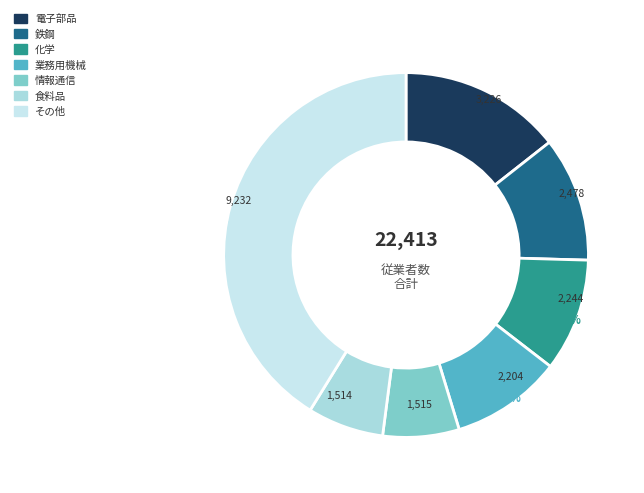

How many segments does this pie chart have?

7